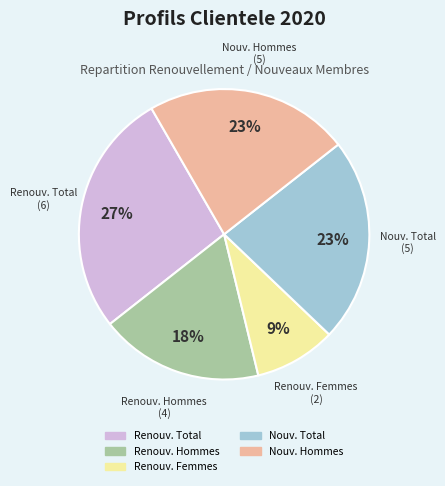

Does any single category account for the majority?

No